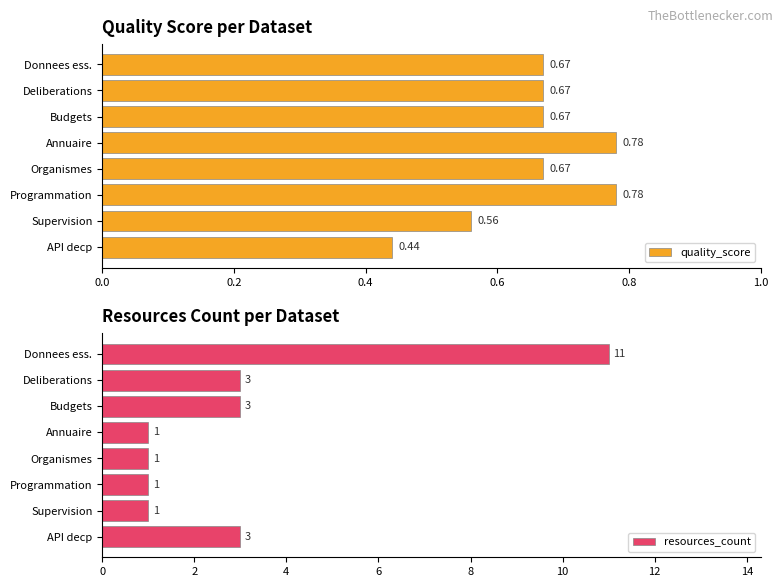

The value of resources_count at Deliberations is 3. True or false?

True